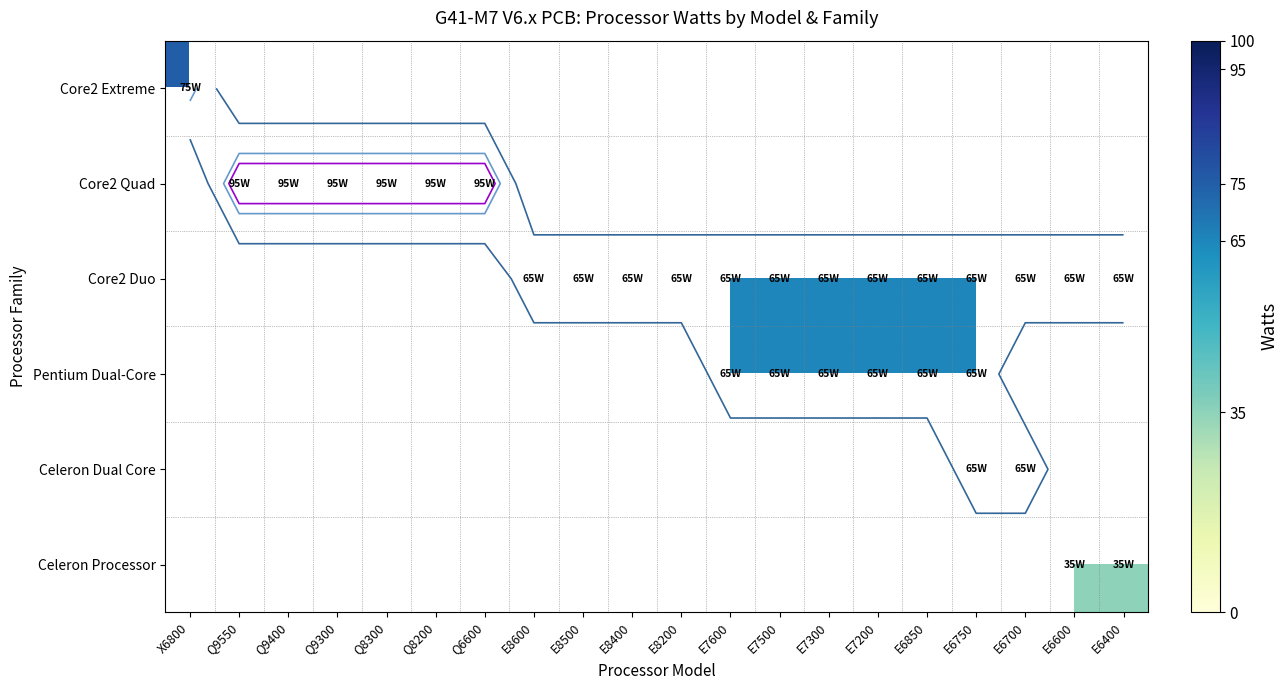

Between E6600 and Q9550, which is larger?

Q9550